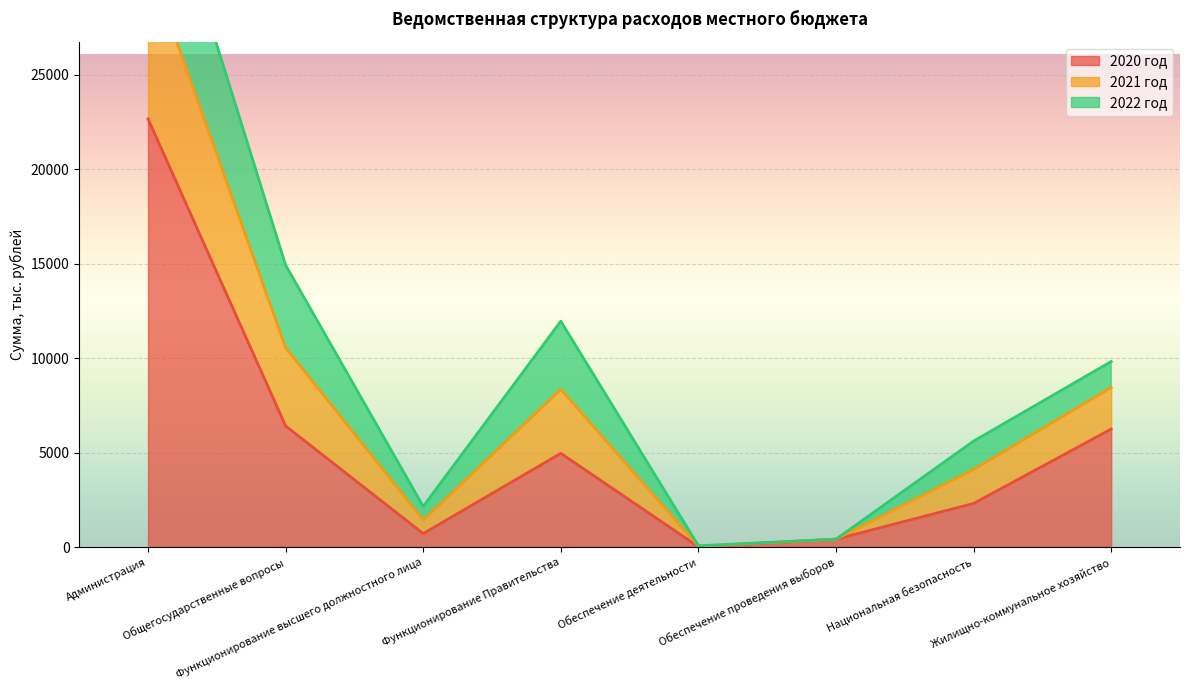

What is the average value of the 2021 год series?

10401.8